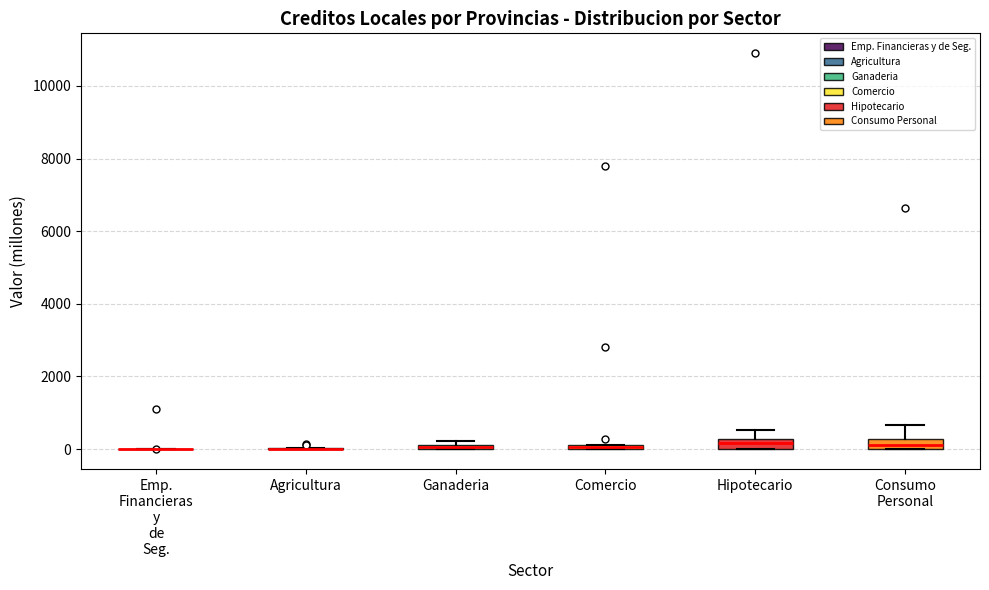

Where is the lower edge of the box for Comercio on the y-axis? The values are not printed on the chart, so give them approximately, as read against the axis.

0